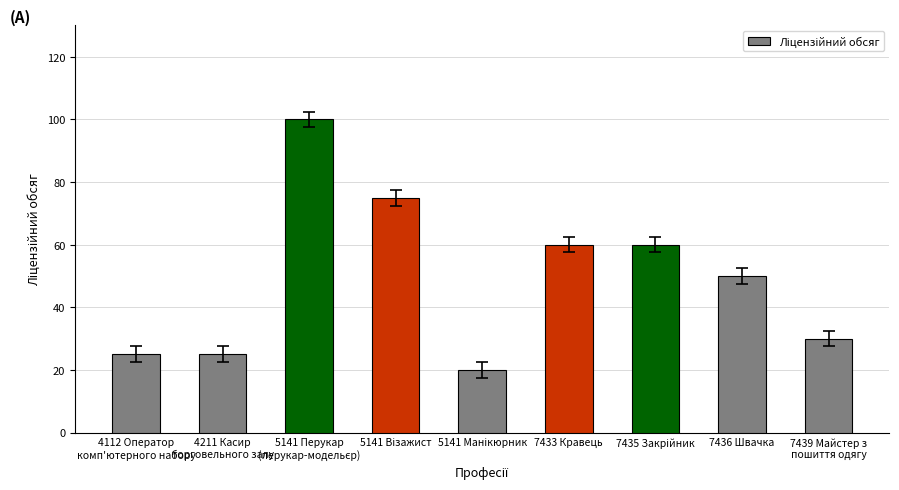

Is it true that the value at 4211 Касир
торговельного залу is 25?

True